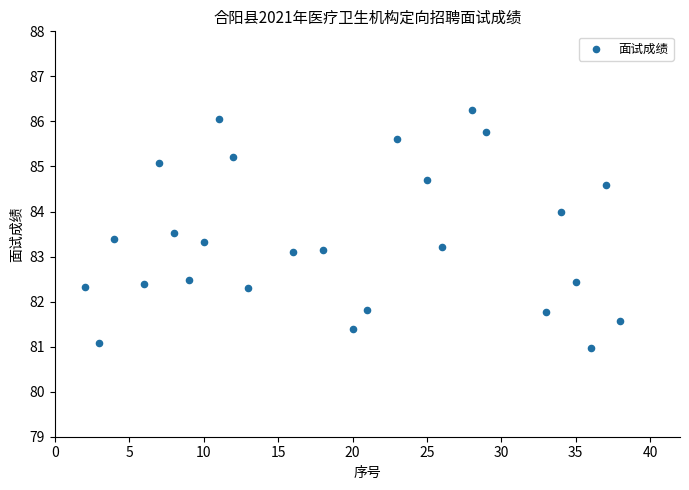

What is the range of X values (max minus min)?

36.0